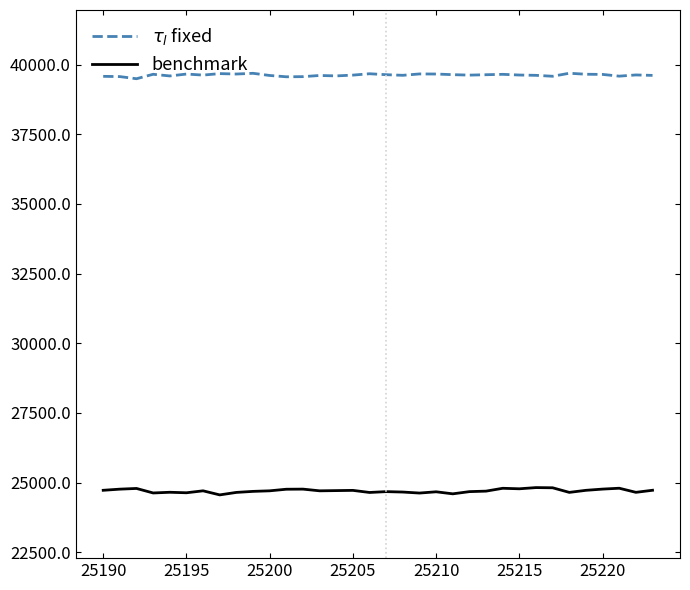

What is the maximum value shown in the chart?

39688